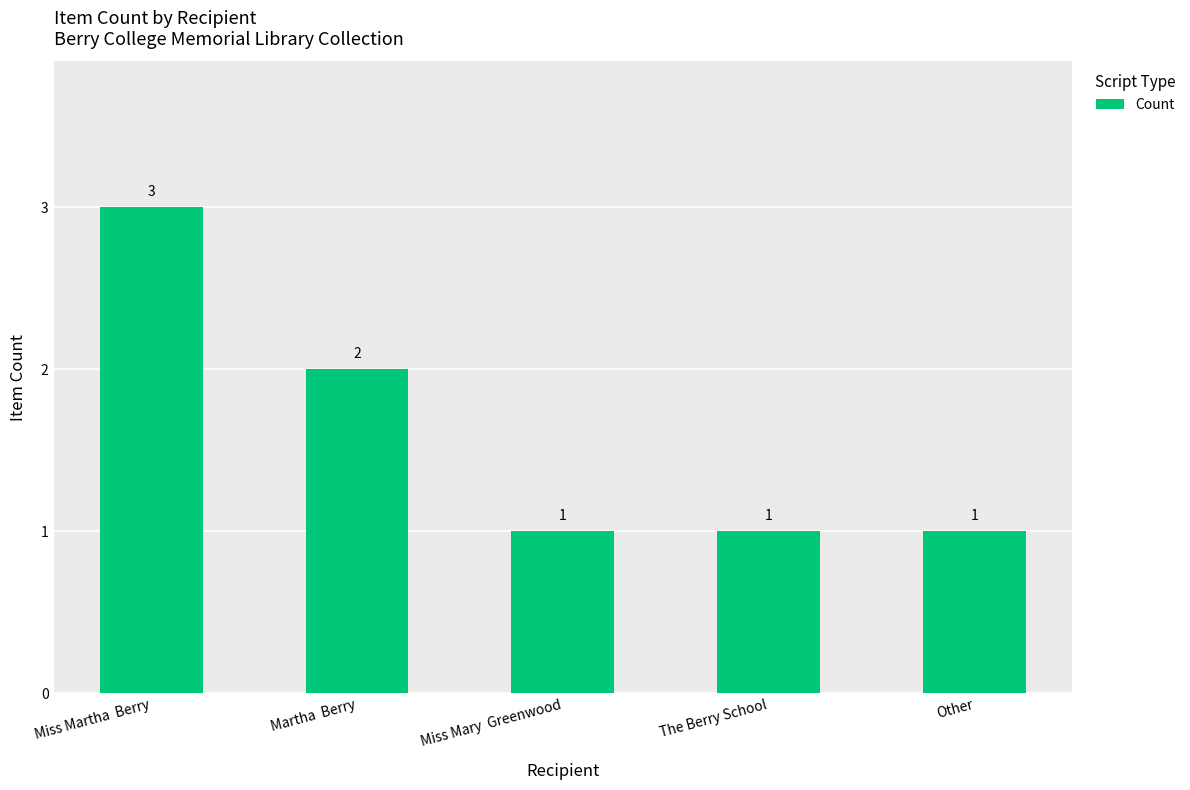

Count the number of data series in this chart.

1